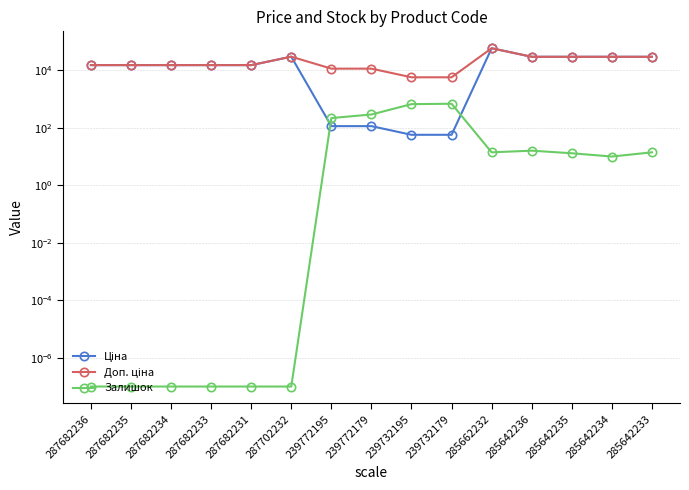

In Доп. ціна, how many points are higher than both neighbors (excluding endpoints)?

2